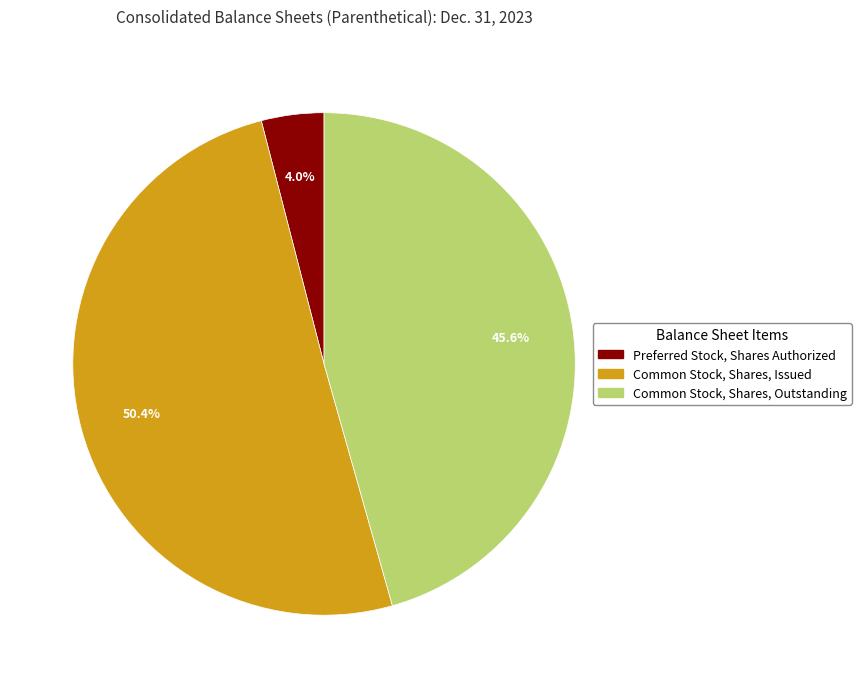

Which slice is the smallest?

Preferred Stock, Shares Authorized